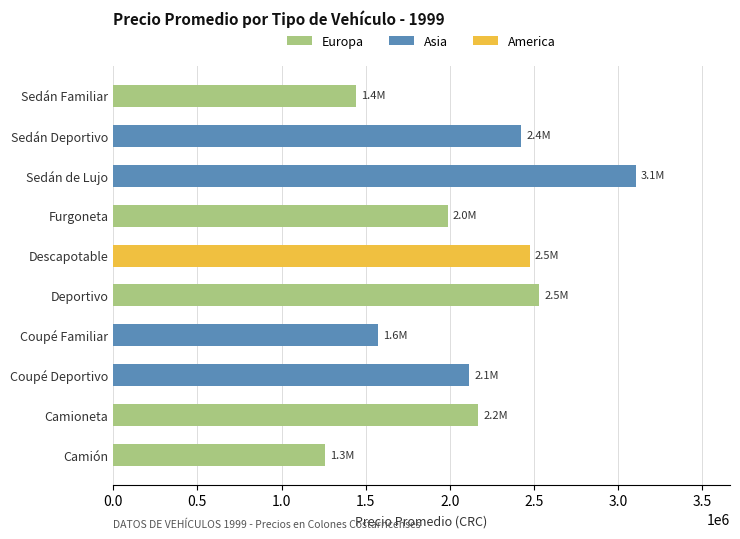

How many series are shown in this chart?

1